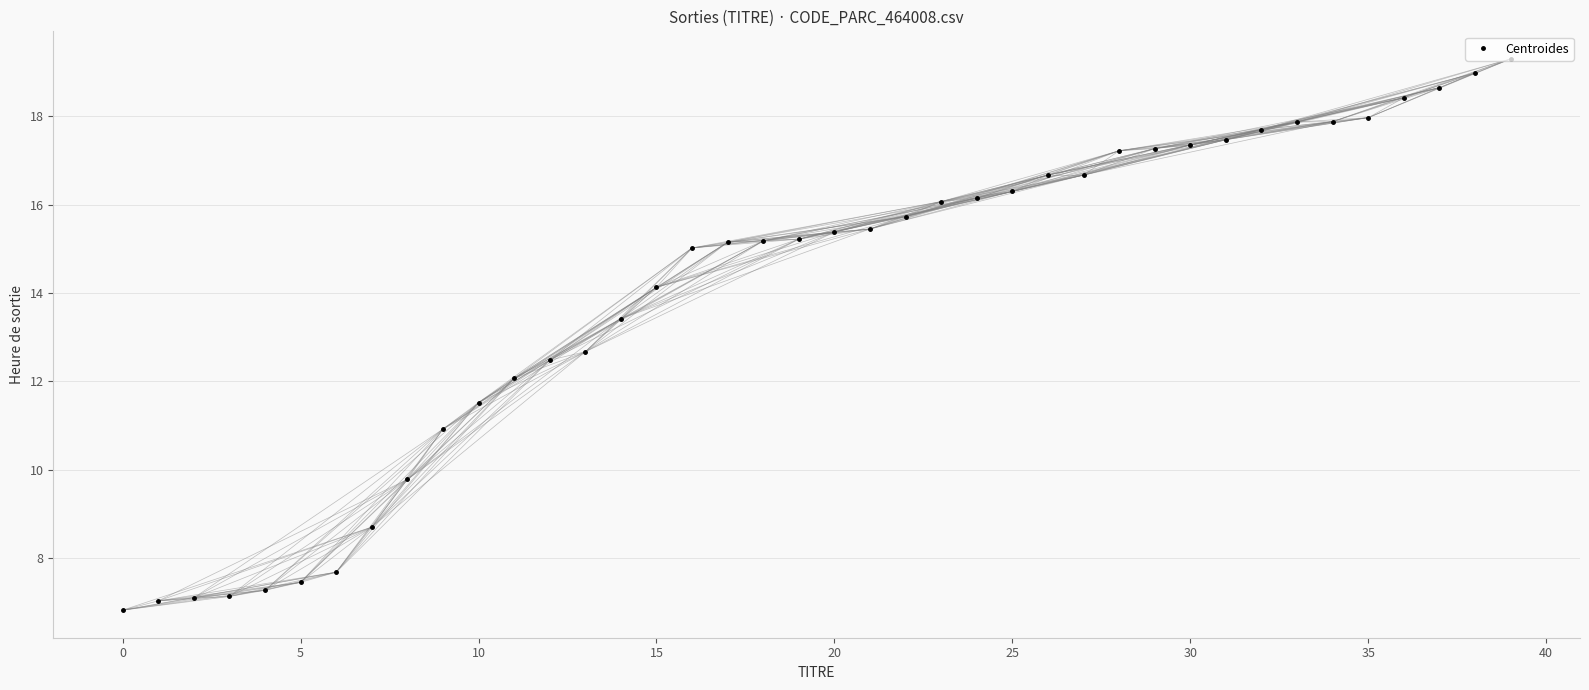

What is the value of the 15th point from the left?

13.4